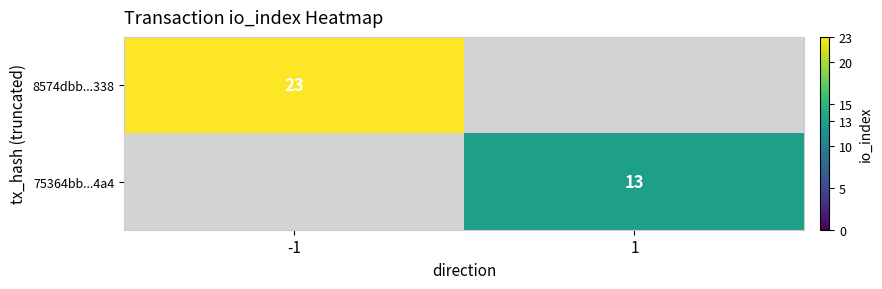

Is the value of 8574dbb...338 at -1 greater than the value of 75364bb...4a4 at 1?

Yes